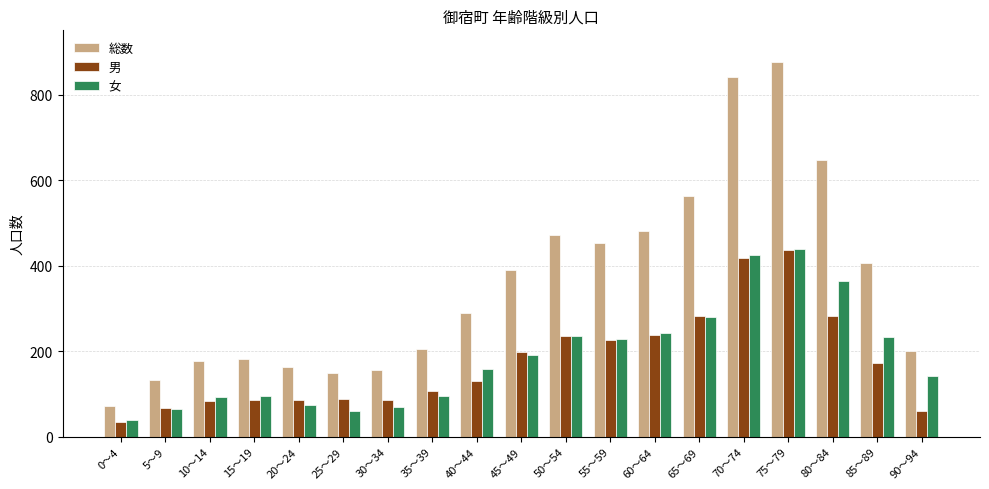

Is it true that 総数 equals 97 at 20～24?

False